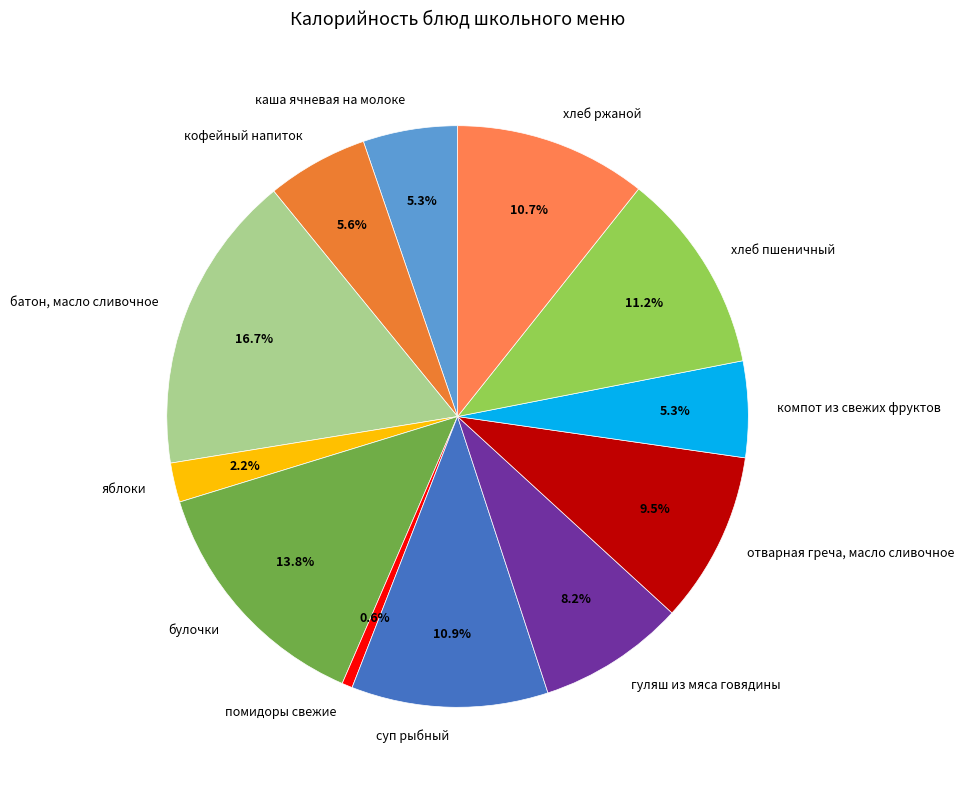

To the nearest percent, what is the difference between the каша ячневая на молоке and хлеб ржаной slice percentages?

5%